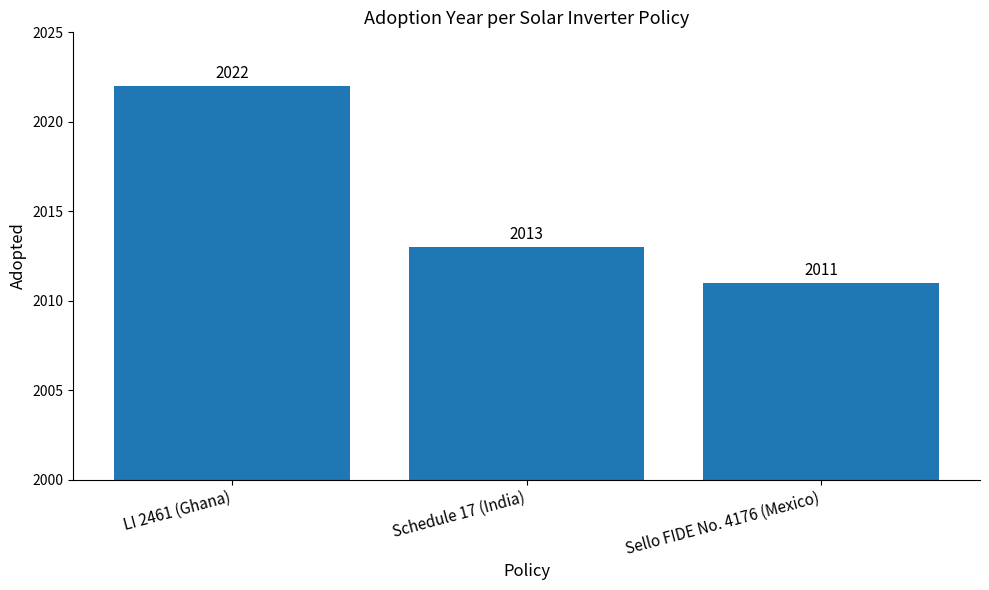

Count the number of categories in the chart.

3